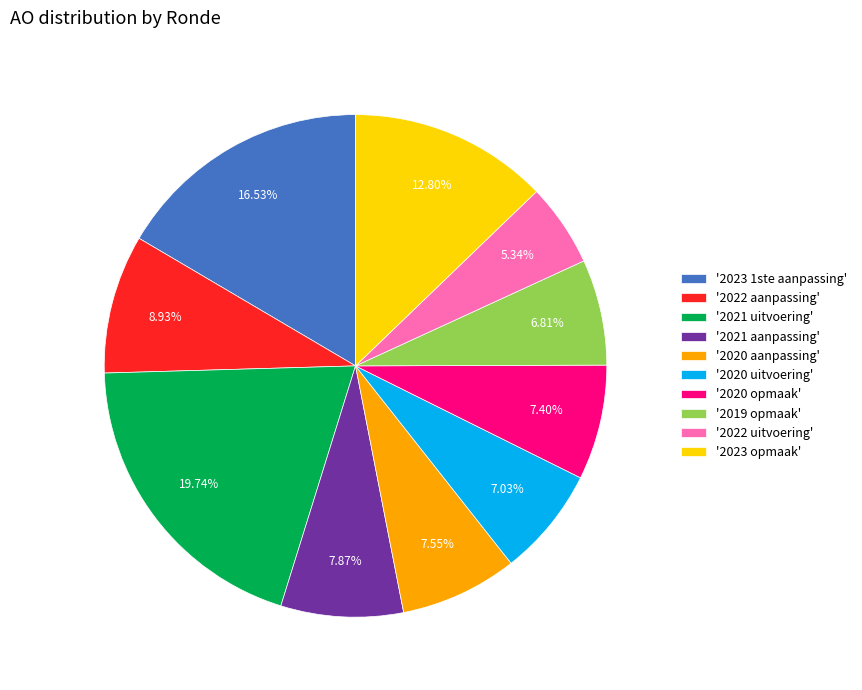

Is there a majority slice in this chart?

No